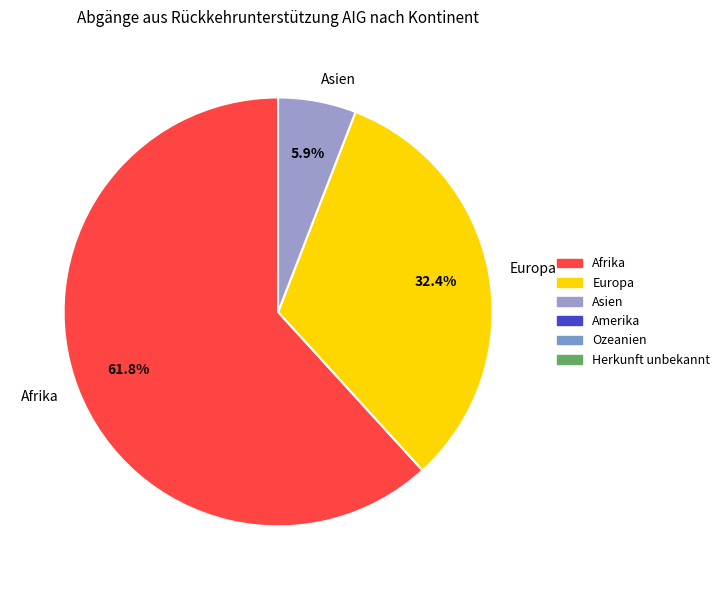

Does Europa account for over 50% of the chart?

No